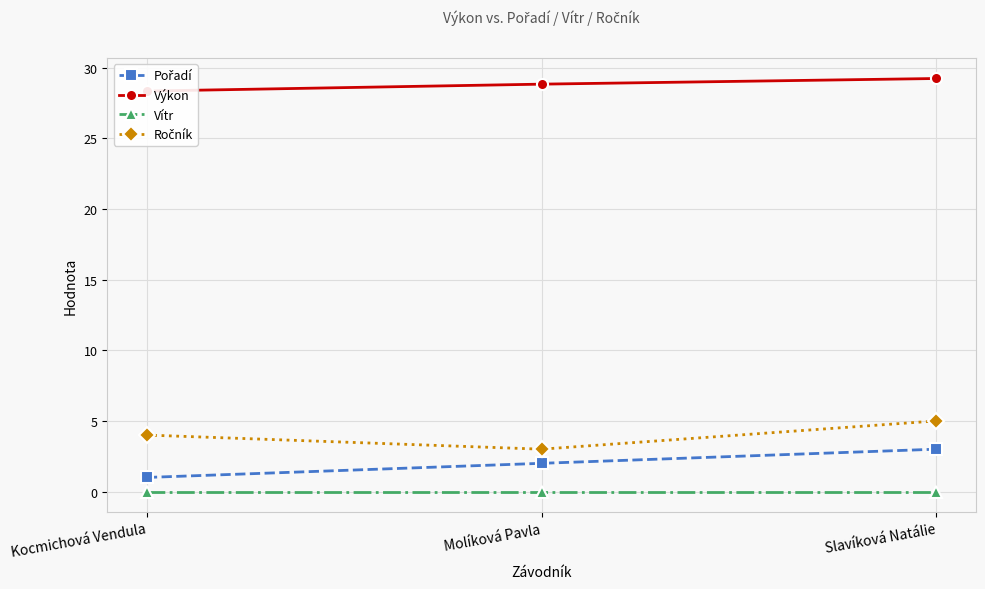

How many series are shown in this chart?

4